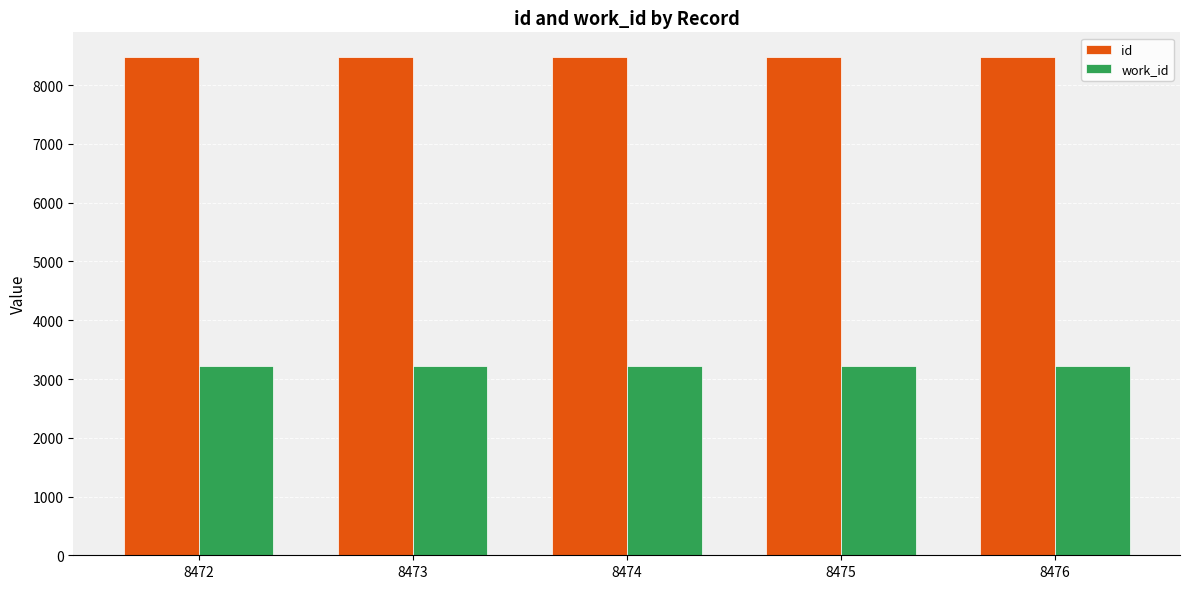

What is the minimum value shown in the chart?

3227